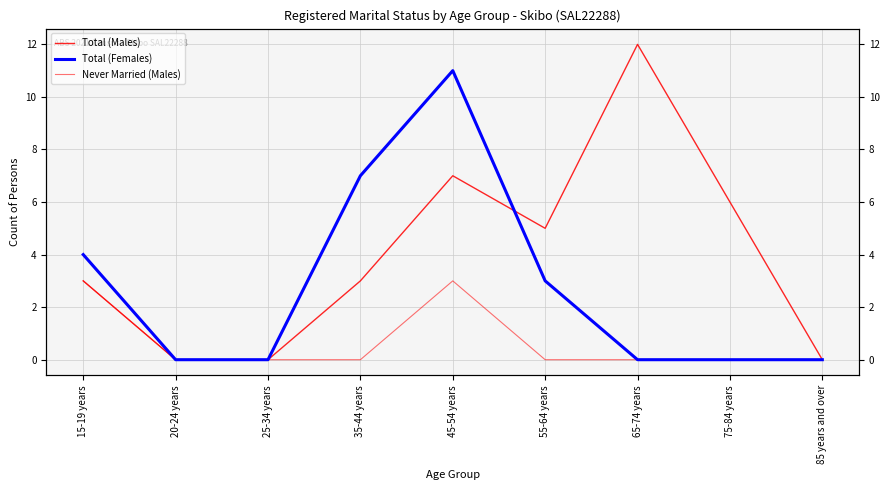

Reading left to right, extract all data points from this chart.

Total (Males): 15-19 years=3	20-24 years=0	25-34 years=0	35-44 years=3	45-54 years=7	55-64 years=5	65-74 years=12	75-84 years=6	85 years and over=0
Total (Females): 15-19 years=4	20-24 years=0	25-34 years=0	35-44 years=7	45-54 years=11	55-64 years=3	65-74 years=0	75-84 years=0	85 years and over=0
Never Married (Males): 15-19 years=3	20-24 years=0	25-34 years=0	35-44 years=0	45-54 years=3	55-64 years=0	65-74 years=0	75-84 years=0	85 years and over=0